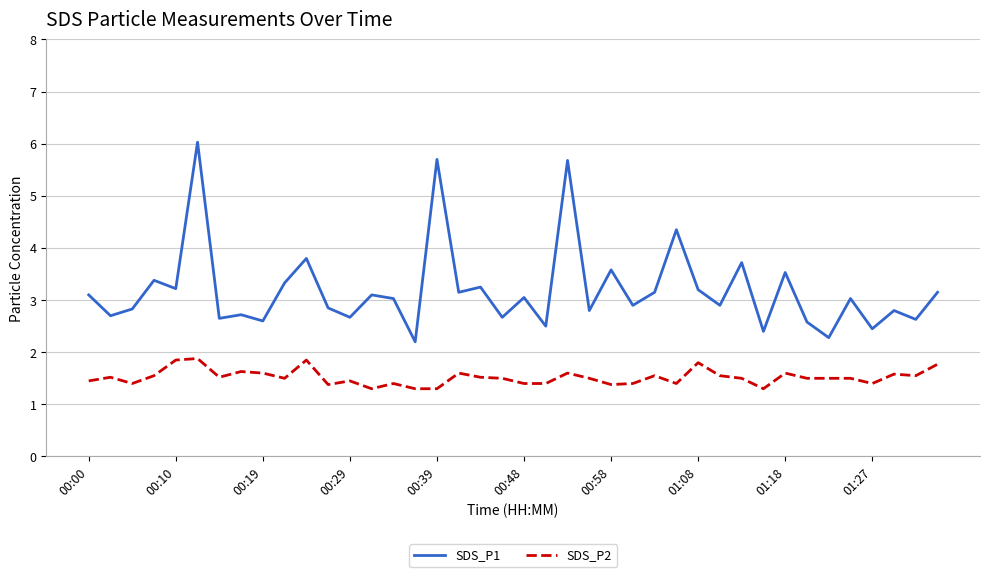

Which series has the widest spread of values?

SDS_P1